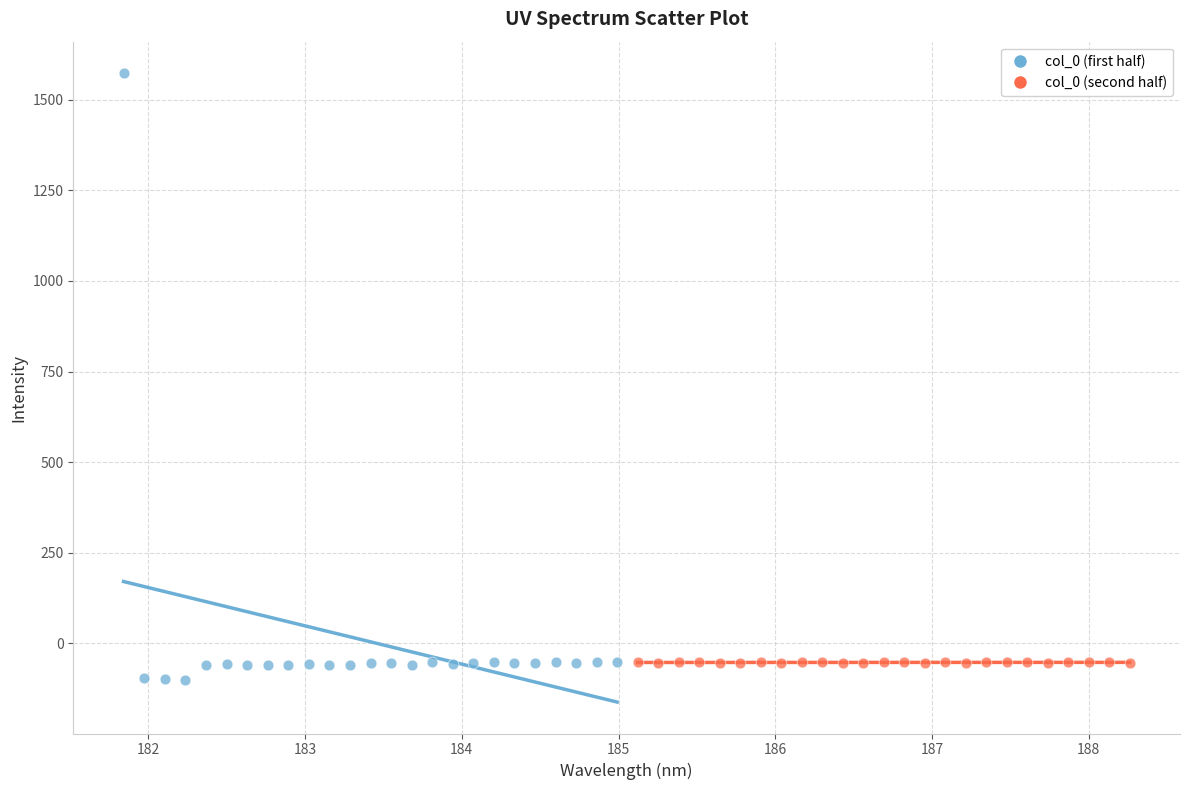

Which series contains the highest Y value?

col_0 (first half)